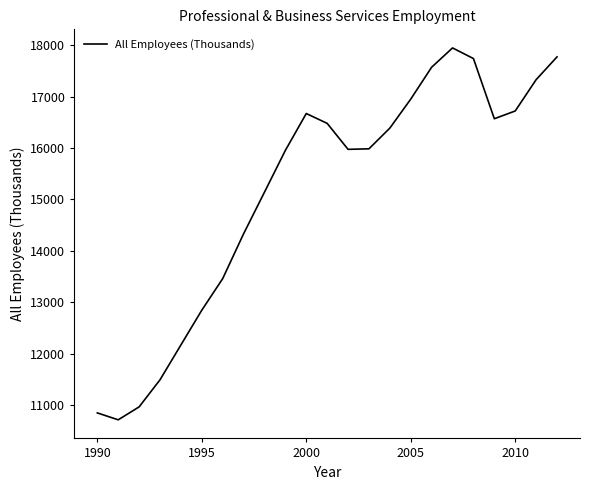

What is the maximum value shown in the chart?

17947.0